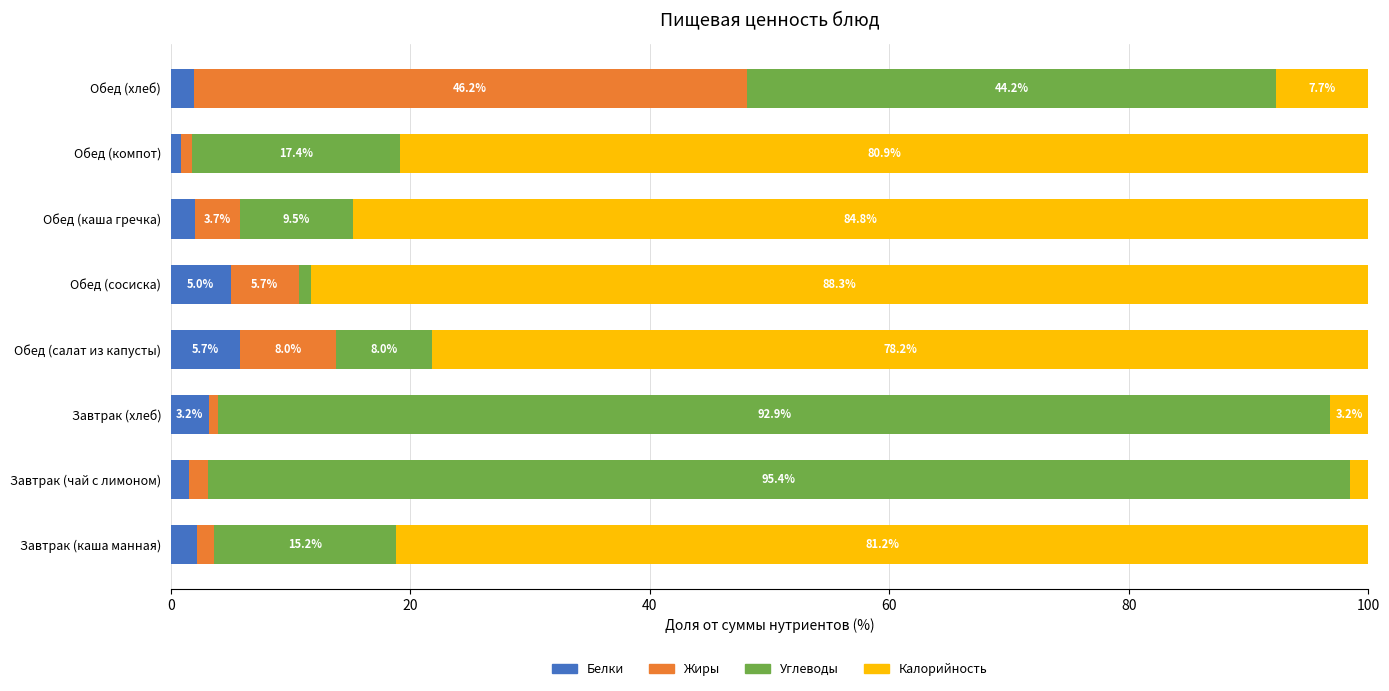

What is the difference between the Белки values at Обед (хлеб) and Обед (салат из капусты)?

3.8